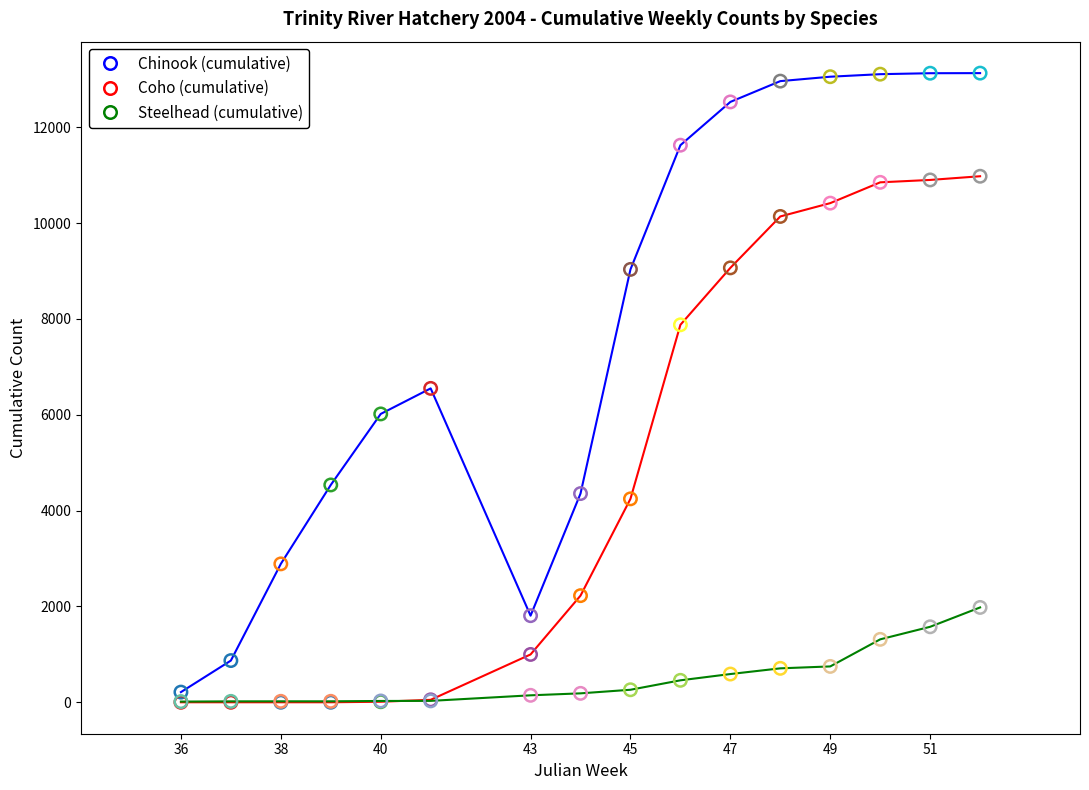

What is the maximum value shown in the chart?

13129